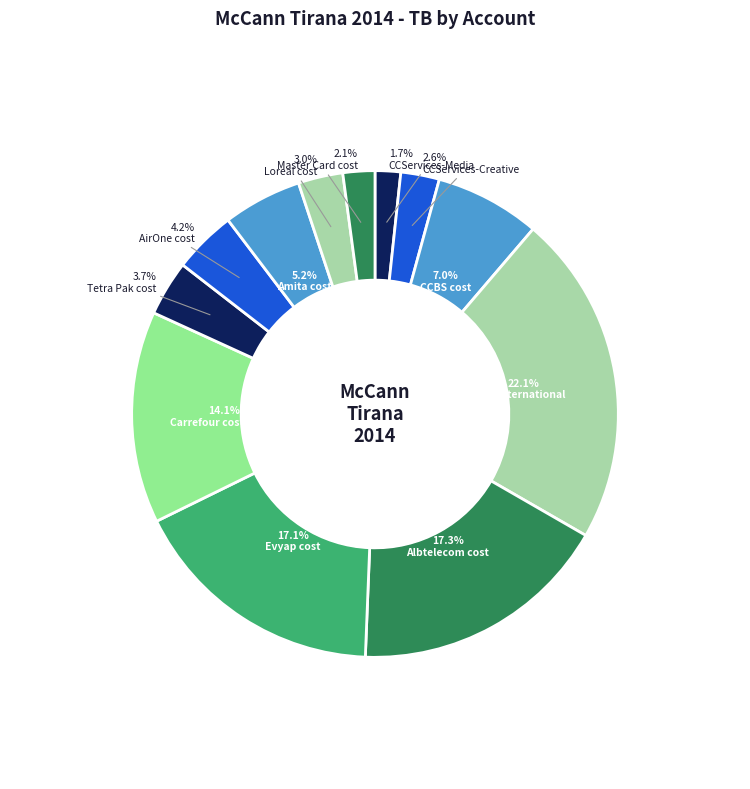

What is the smallest slice in the pie chart?

CCServices-Media